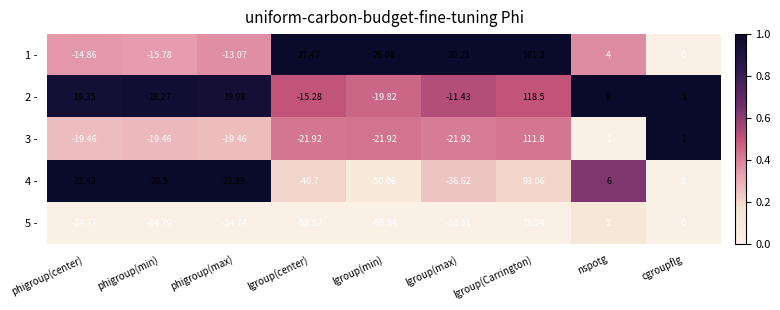

At which label does 2 - reach its minimum?

lgroup(min)